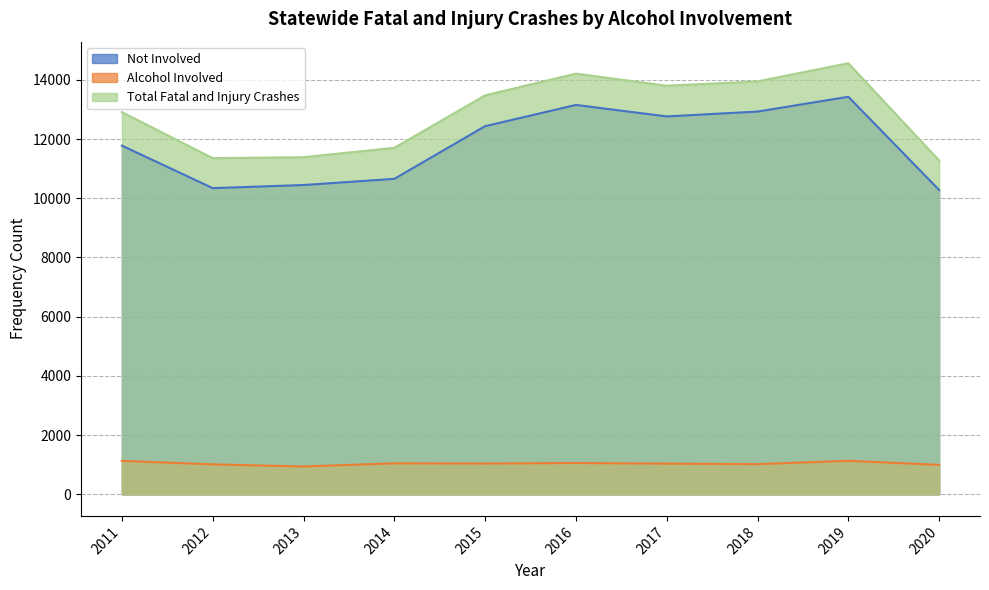

Which series has the largest total across all categories?

Total Fatal and Injury Crashes